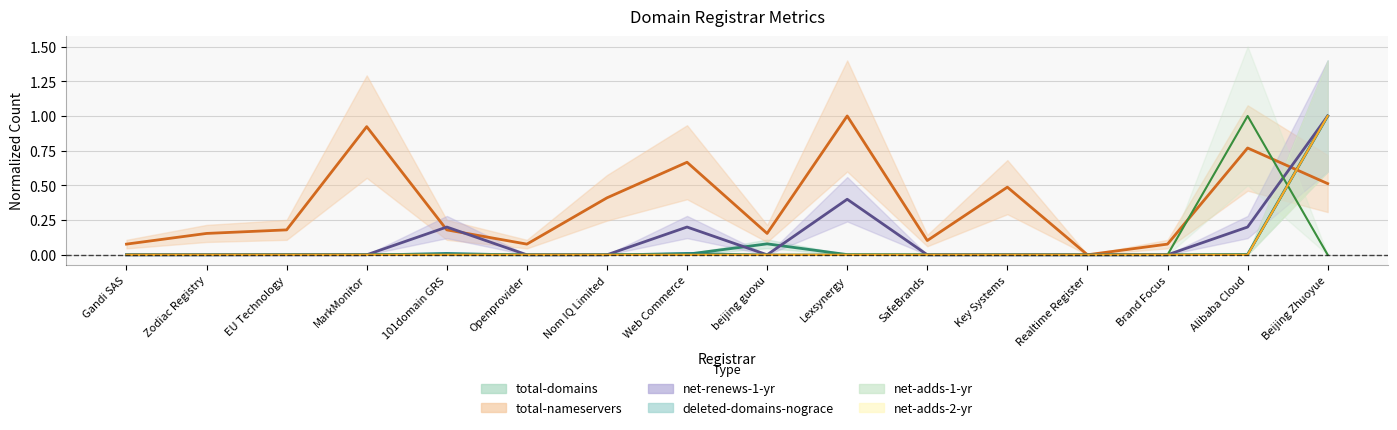

How many values in net-adds-1-yr are above zero?

1